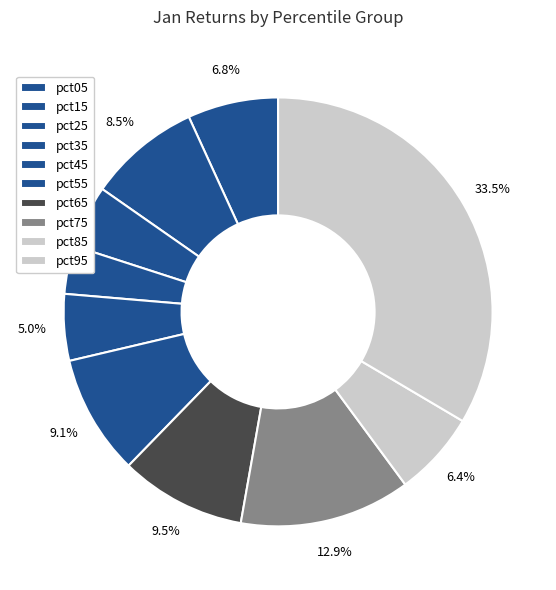

How many segments does this pie chart have?

10